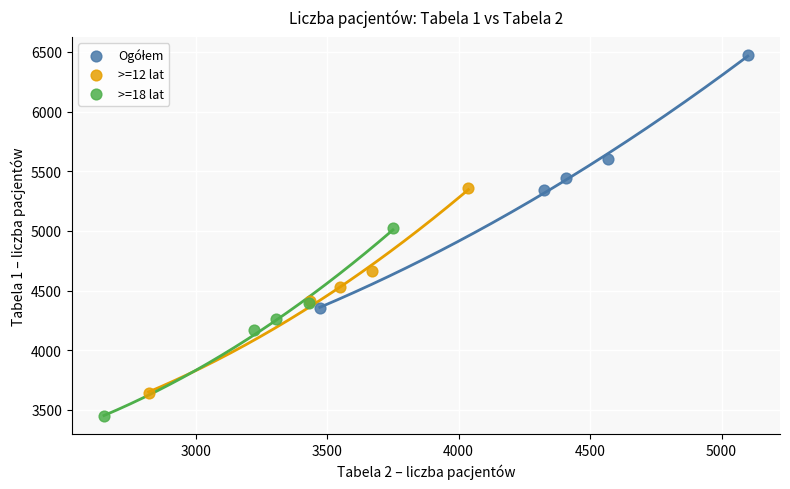

Which series reaches the minimum Y coordinate?

>=18 lat